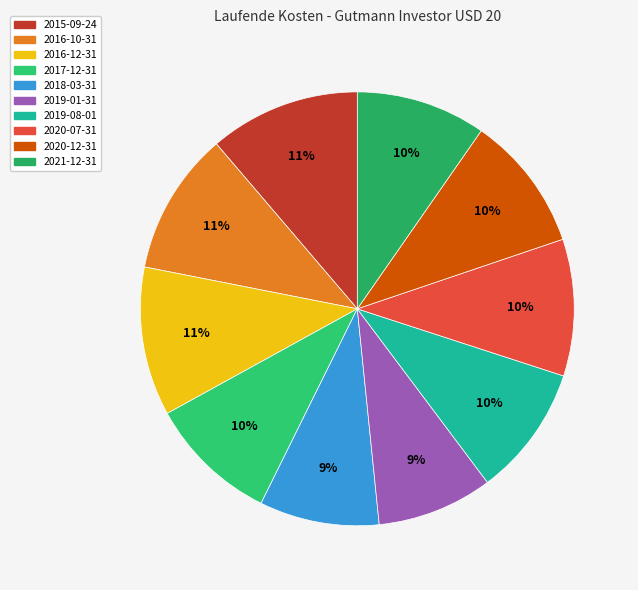

Rank the categories by value from lowest to highest.

2019-01-31, 2018-03-31, 2017-12-31, 2021-12-31, 2019-08-01, 2020-12-31, 2020-07-31, 2016-10-31, 2016-12-31, 2015-09-24